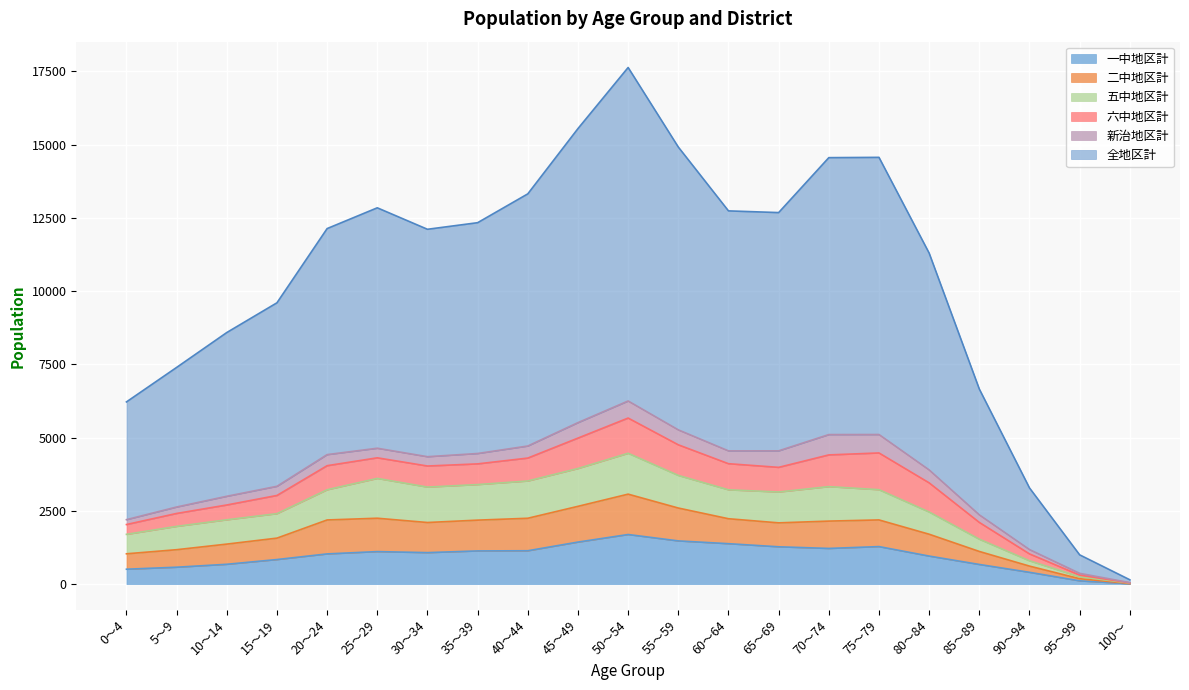

True or false: 二中地区計 and 一中地区計 cross at least once.

False